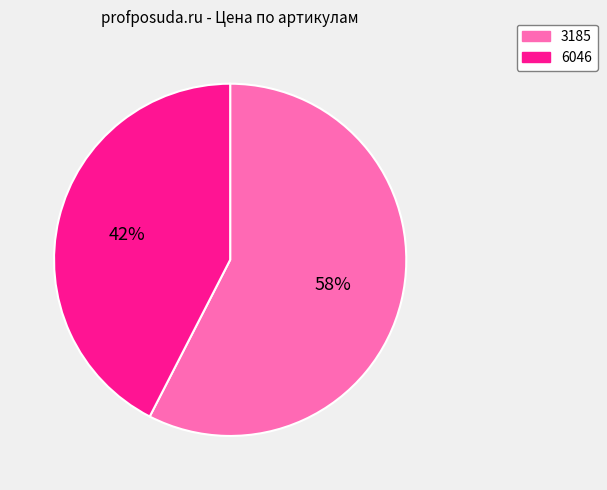

To the nearest percent, what portion does 3185 represent?

58%